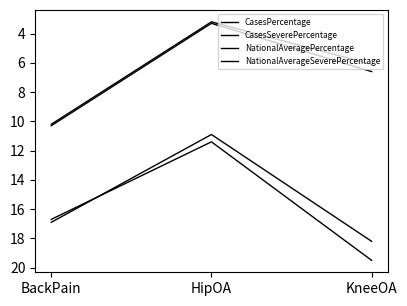

At how many categories does at least one series exceed 5?

3